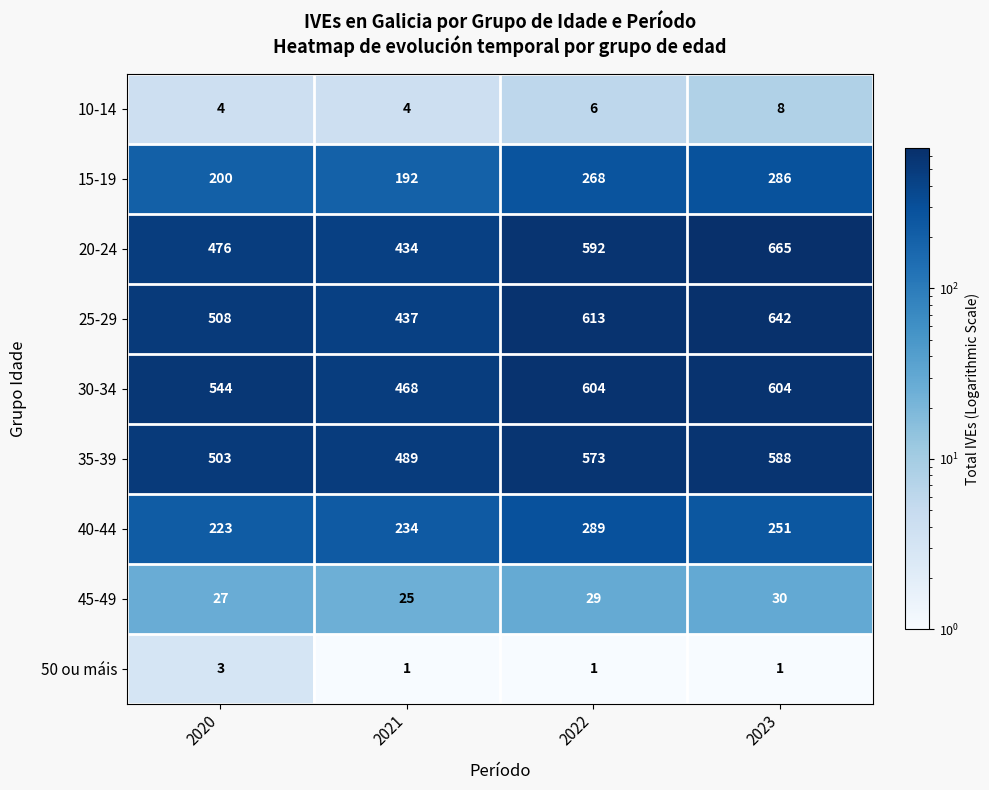

What is the spread (max minus min) of values at 2023?

664